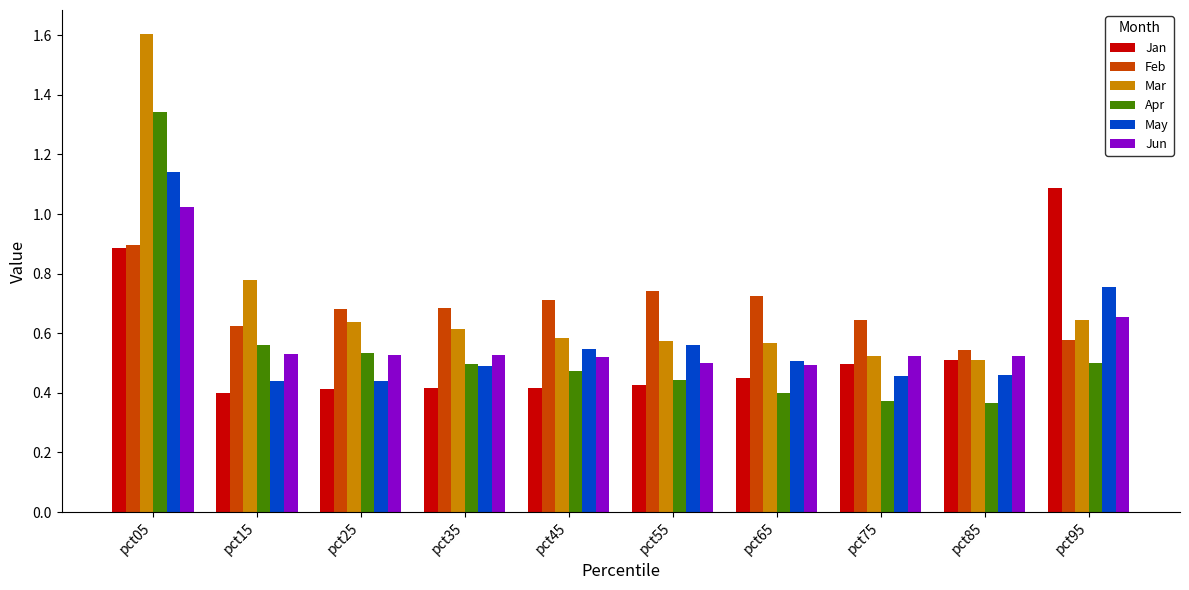

Is it true that Apr equals 0.7 at pct35?

False